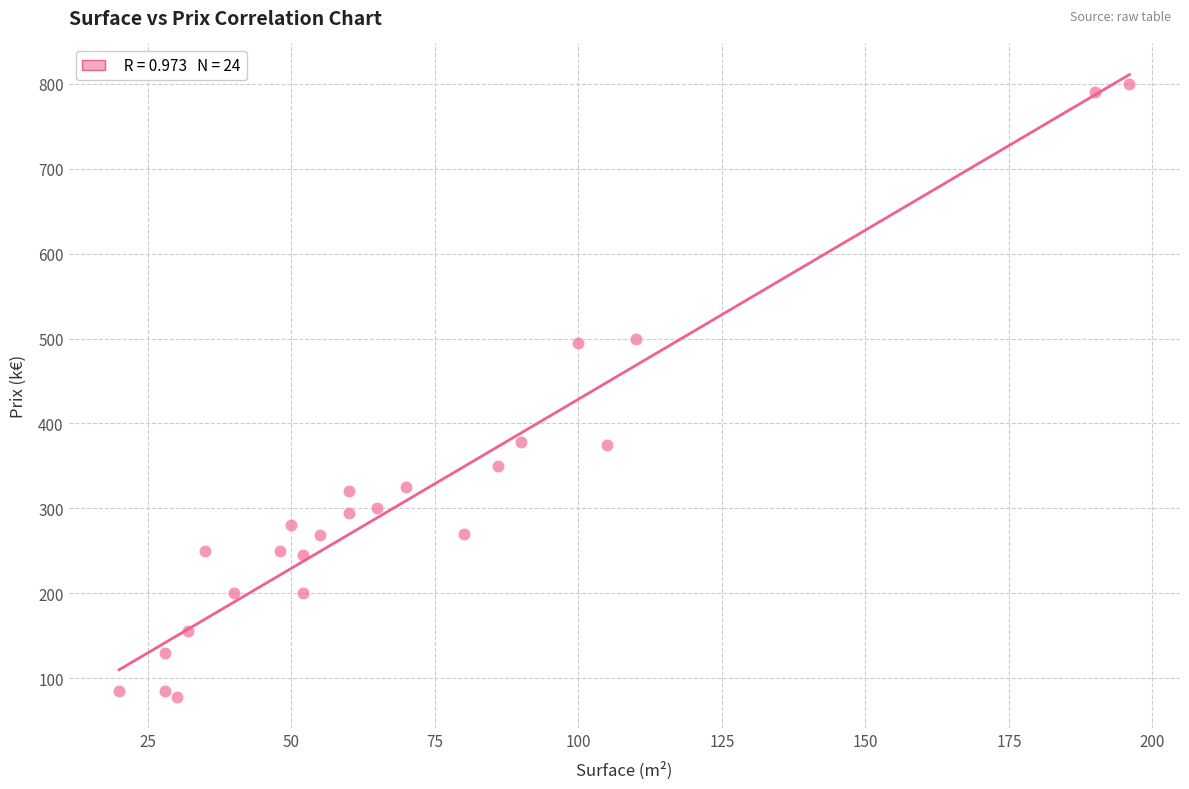

What is the range of Y values (max minus min)?

722